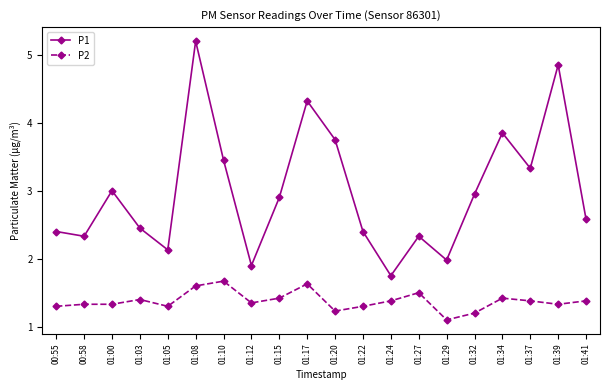

List the series in order of their overall mean, lowest first.

P2, P1